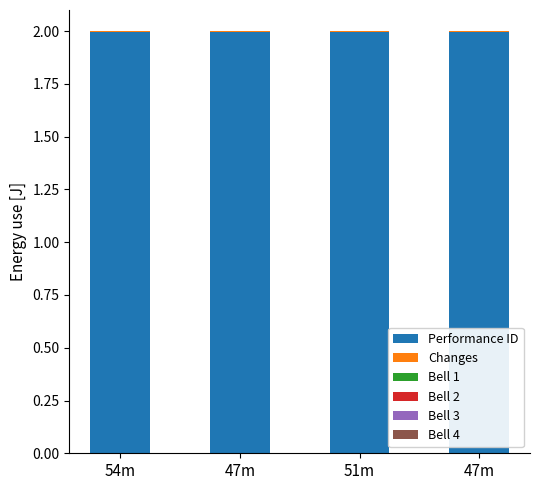

Which series has the largest total across all categories?

Performance ID